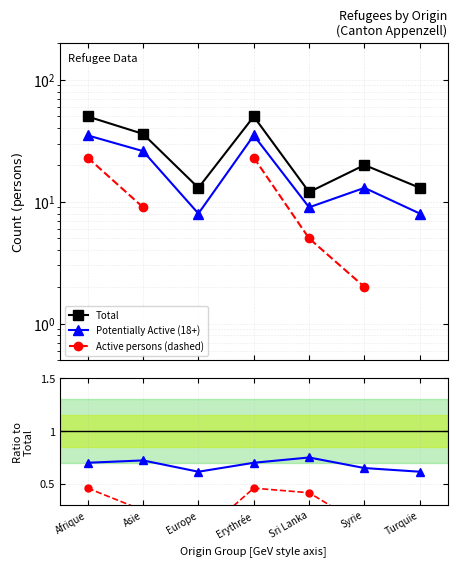

Does the chart have visible grid lines?

Yes